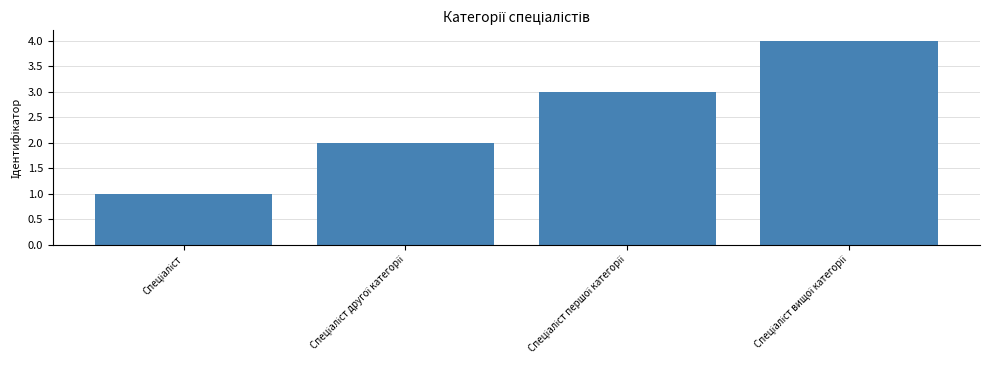

How many categories are shown in the chart?

4